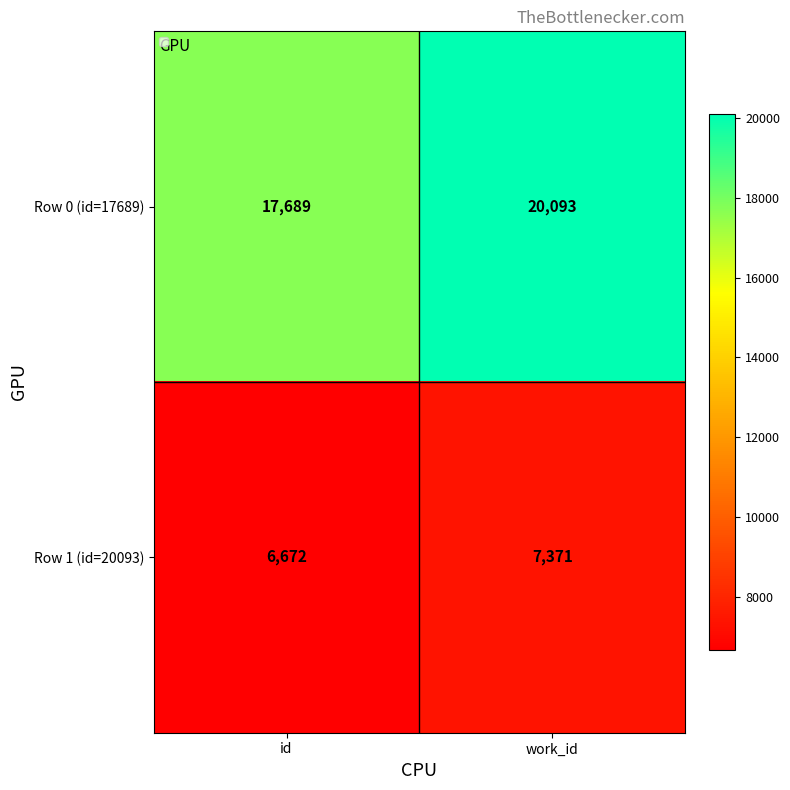

The Row 0 (id=17689) series shows 27247 at work_id. True or false?

False